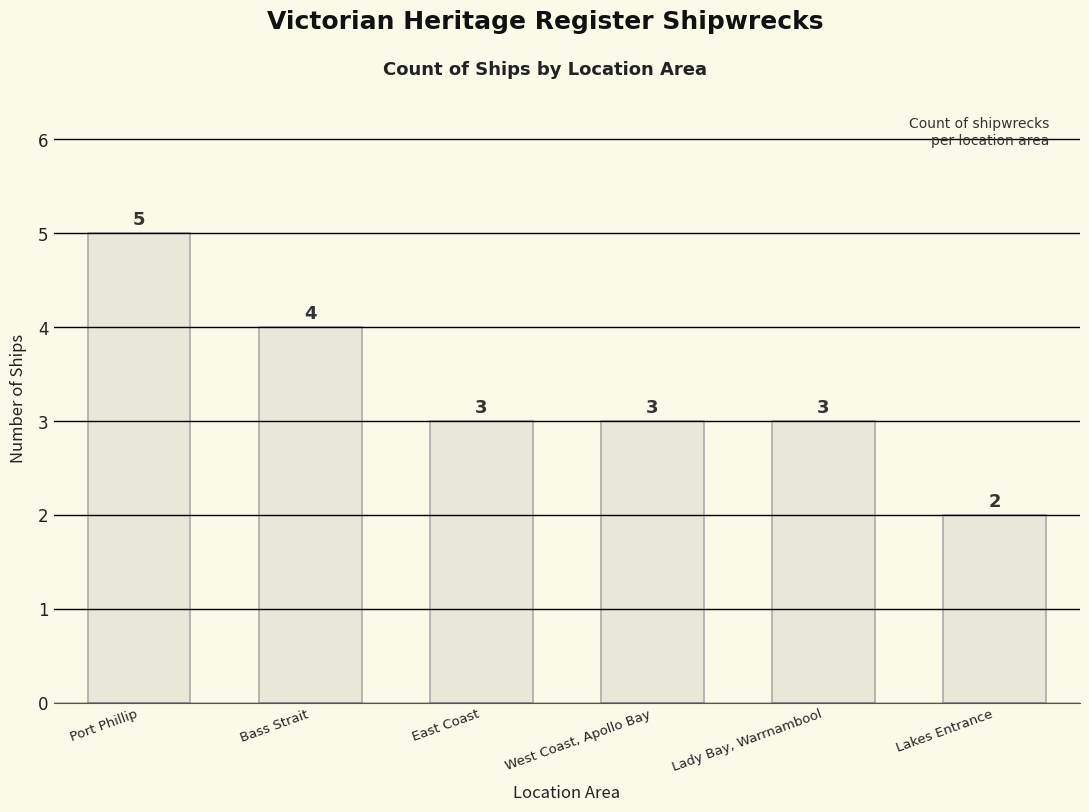

What is the average value?

3